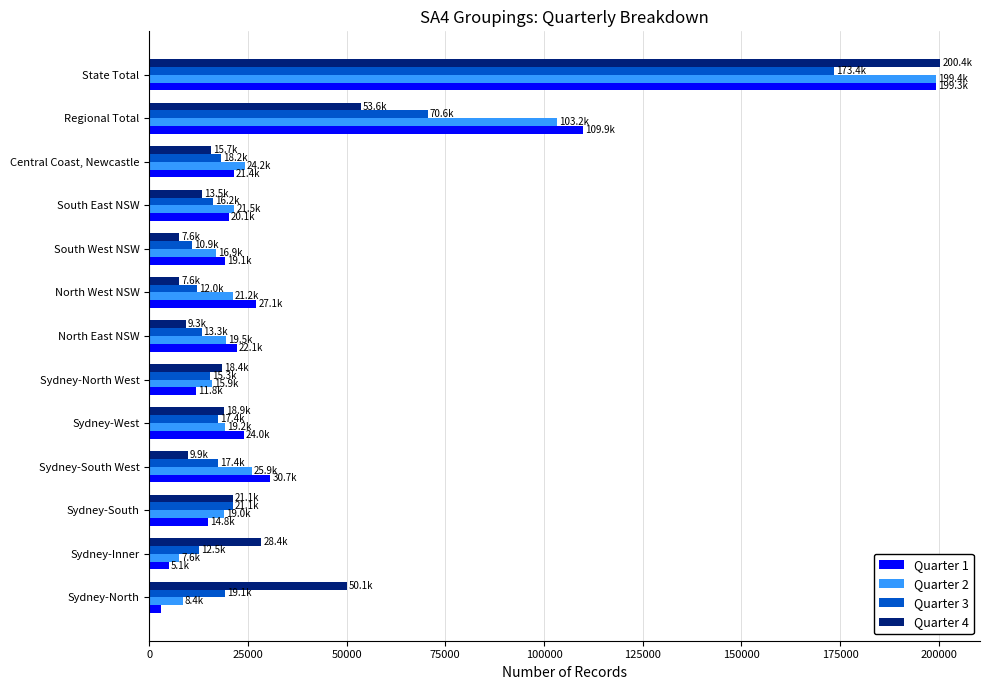

At which category is the sum across all series the highest?

State Total